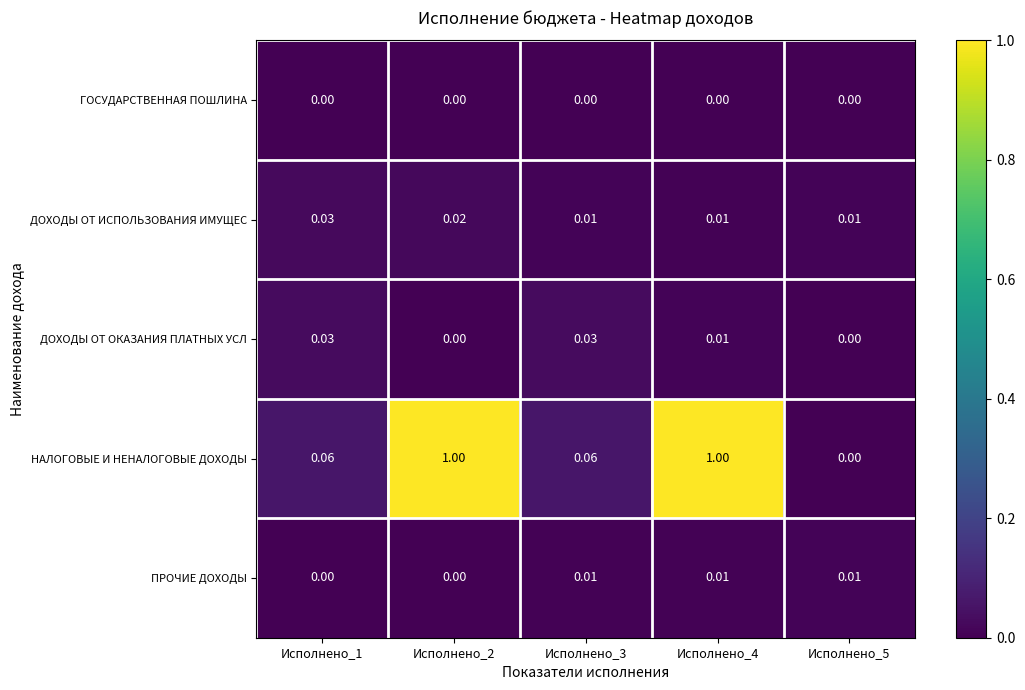

Which series has the largest total across all categories?

НАЛОГОВЫЕ И НЕНАЛОГОВЫЕ ДОХОДЫ